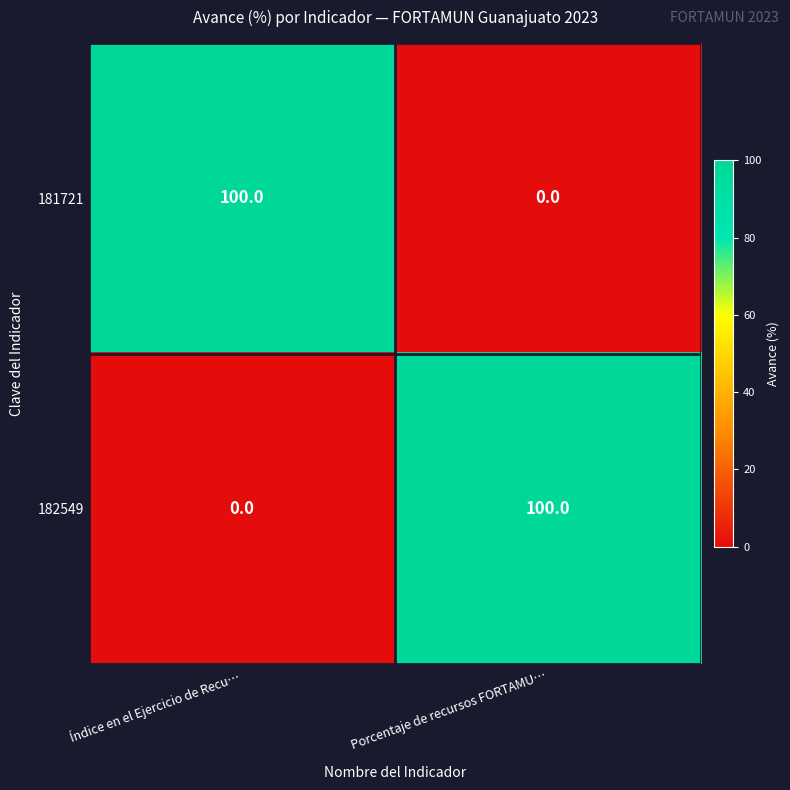

At how many categories does at least one series exceed 14?

2